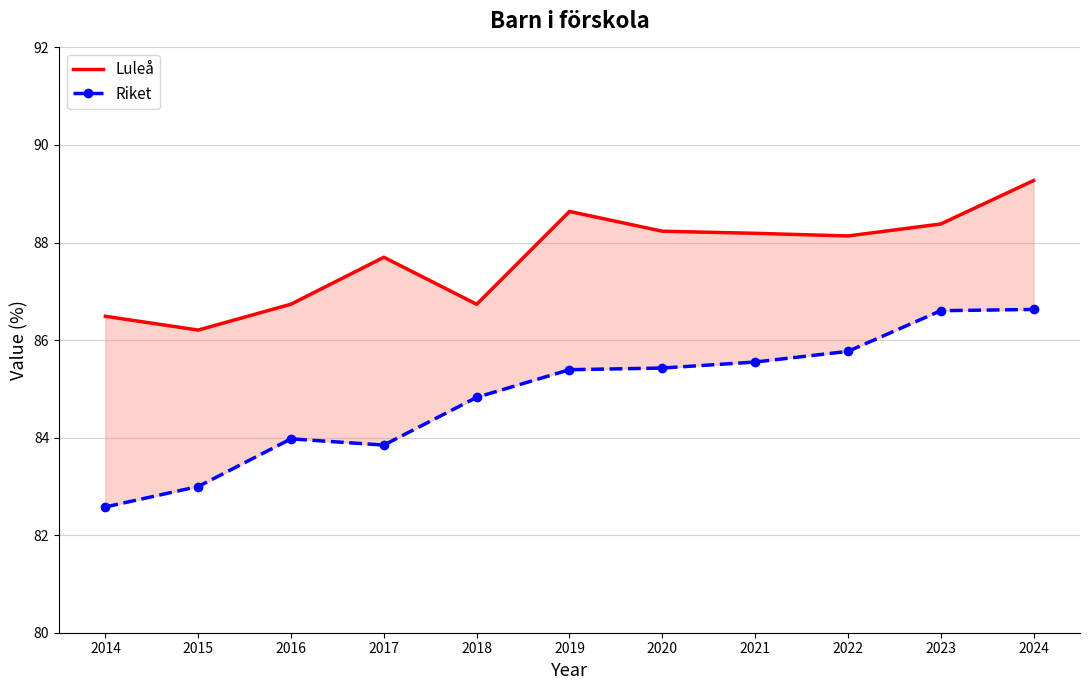

At which category is the sum across all series the highest?

2024